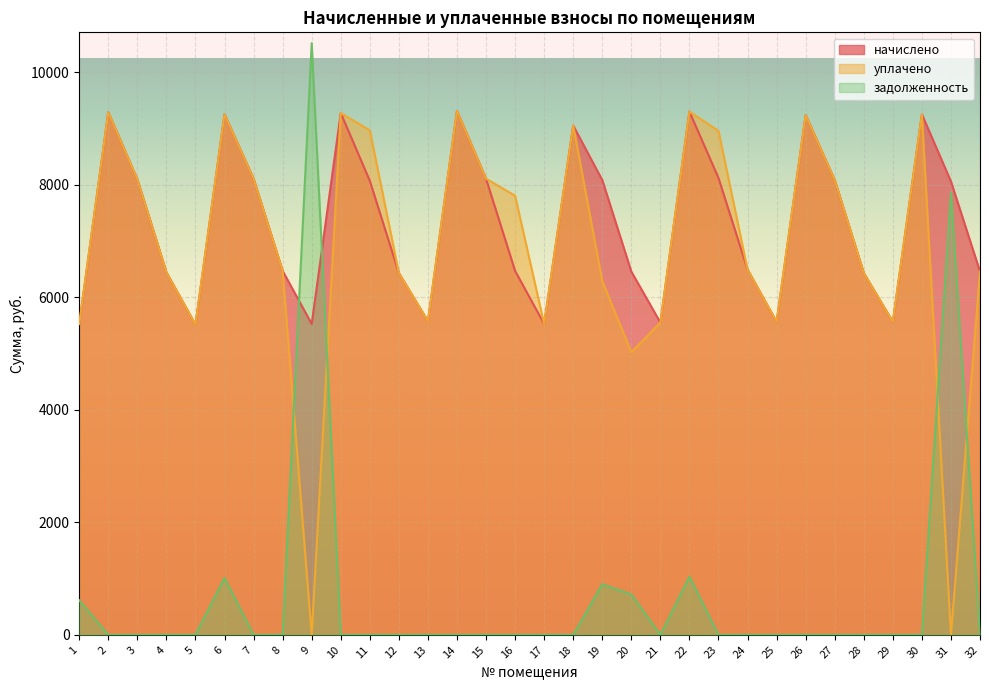

In уплачено, how many points are lower than both neighbors (excluding endpoints)?

8